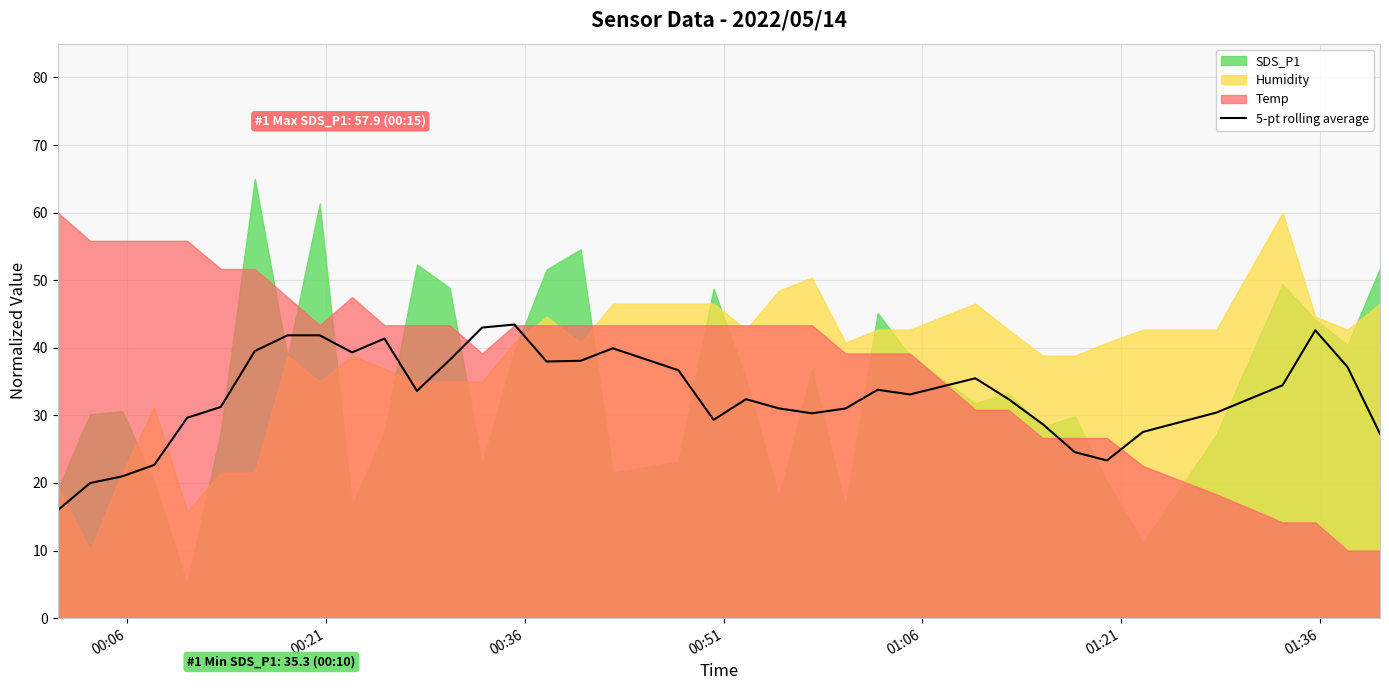

What is the maximum value for 5-pt rolling average?

43.4